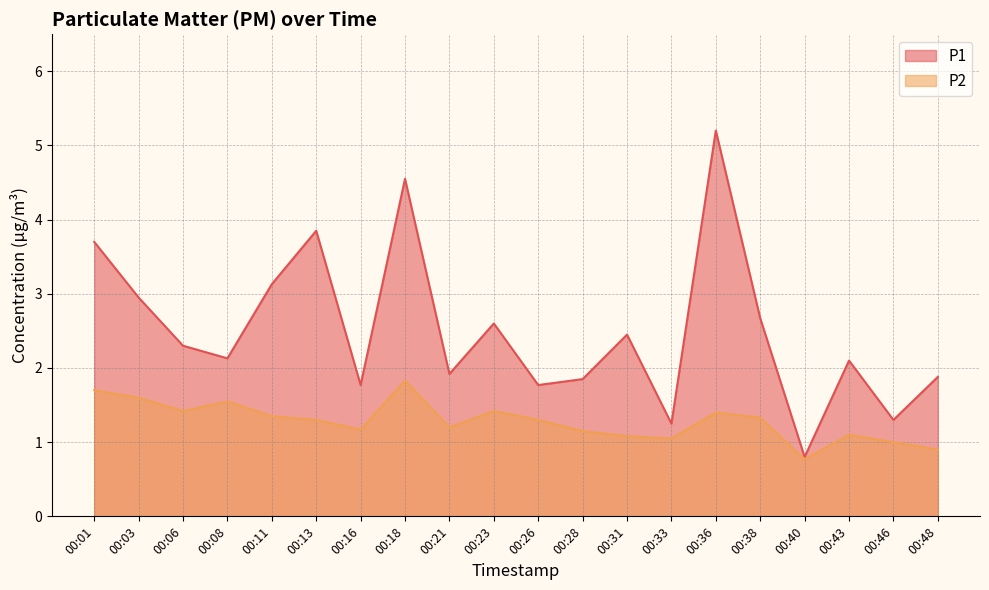

At which label does P1 reach its peak?

00:36